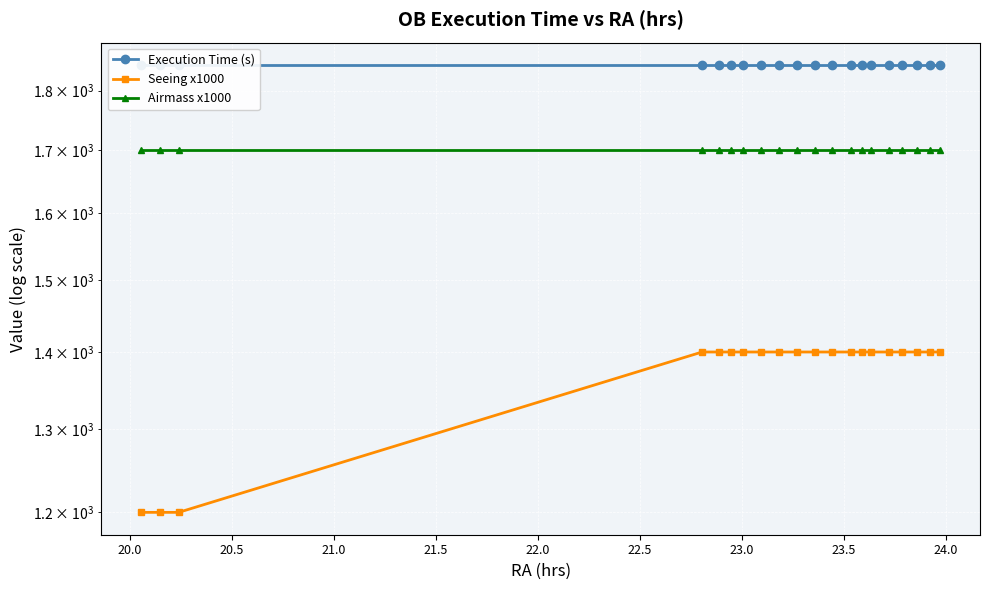

The value of Seeing x1000 at 19 is 752. True or false?

False